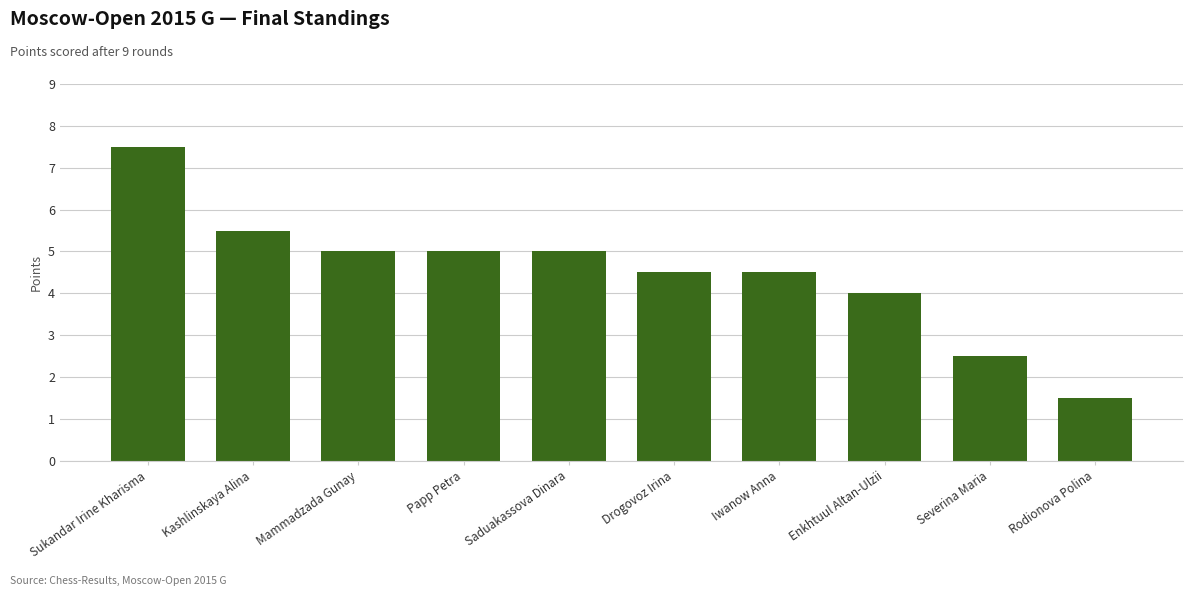

Which category has the highest value across all series?

Sukandar Irine Kharisma